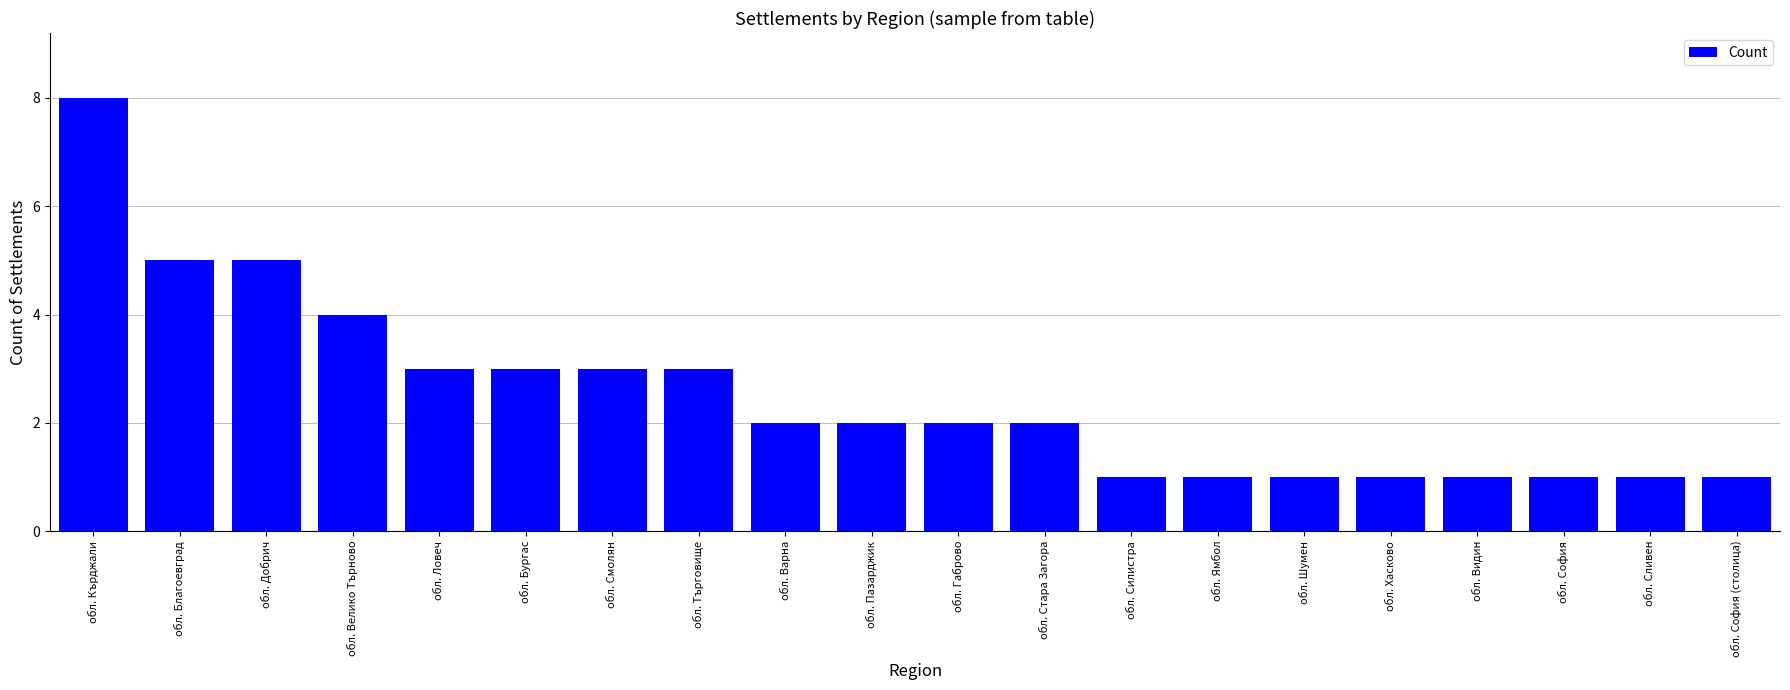

The value at обл. Сливен is 0. True or false?

False